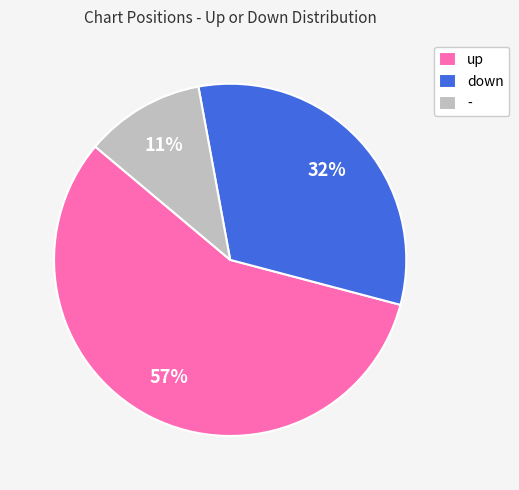

What percentage is the down slice, to the nearest percent?

32%